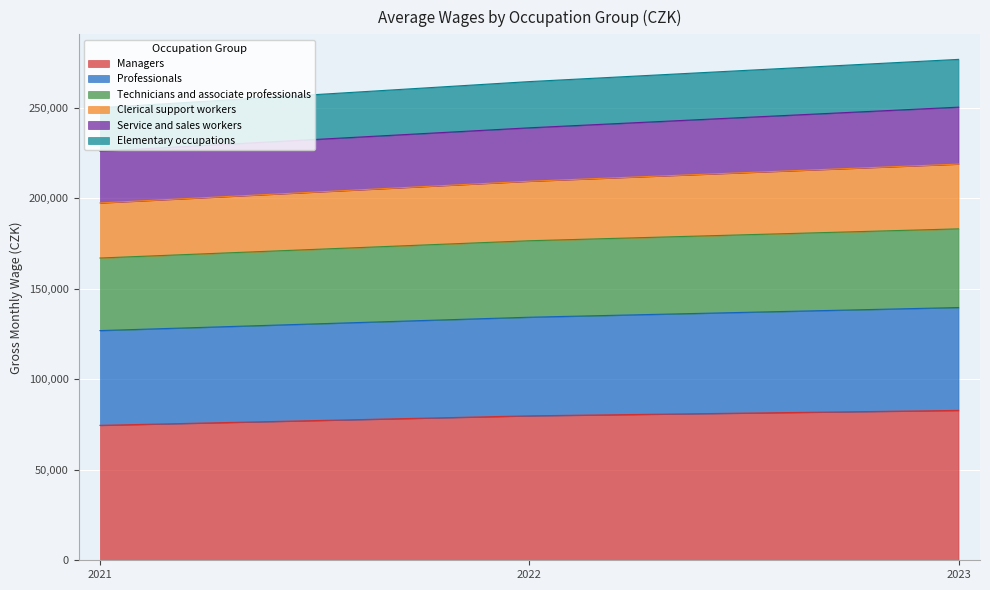

Is it true that Managers equals 82772 at 2023?

True